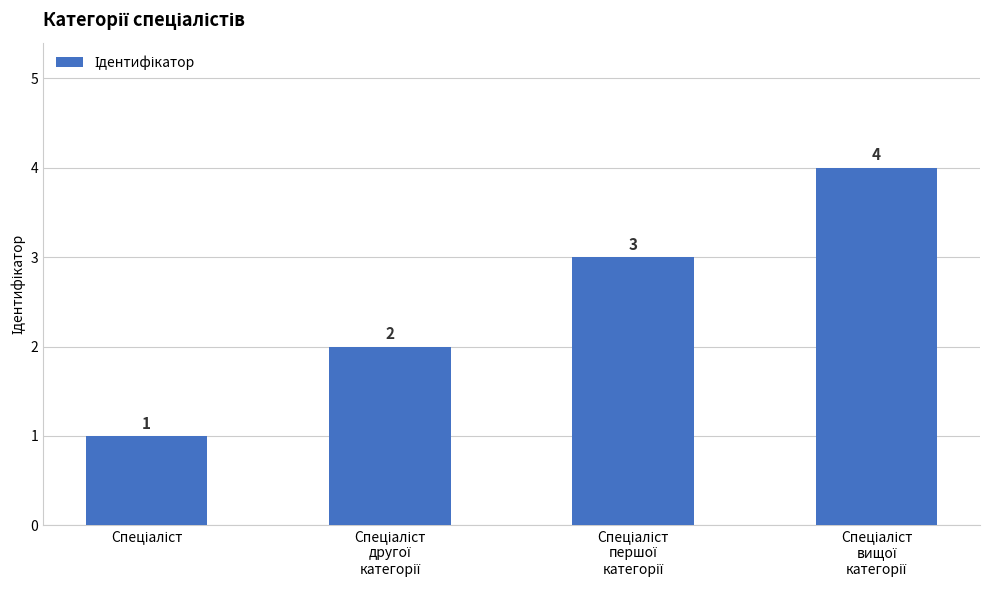

Count the number of categories in the chart.

4